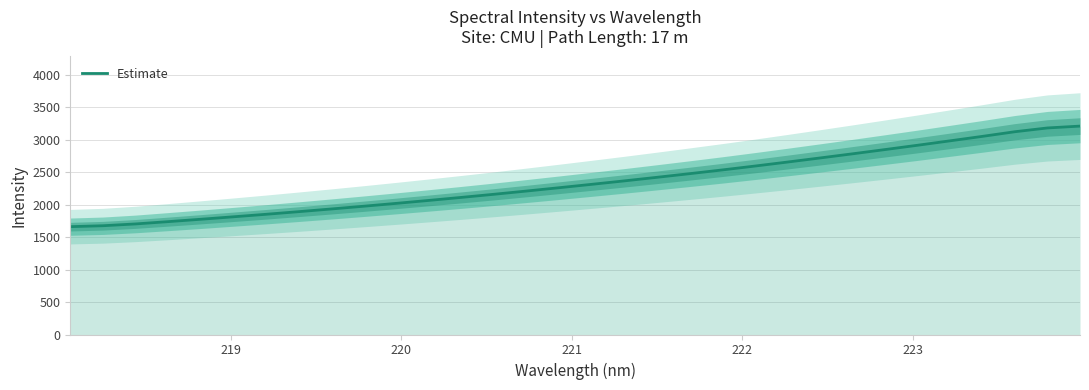

What is the average value?

2346.5